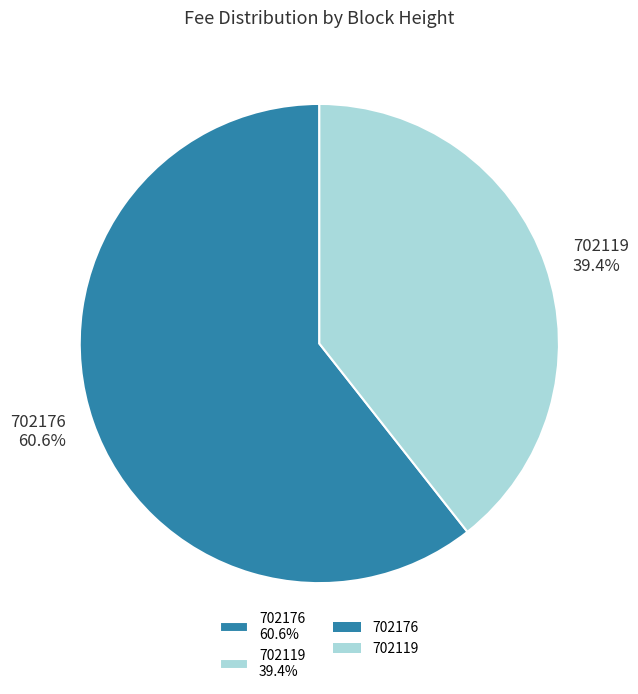

What is the smallest slice in the pie chart?

702119